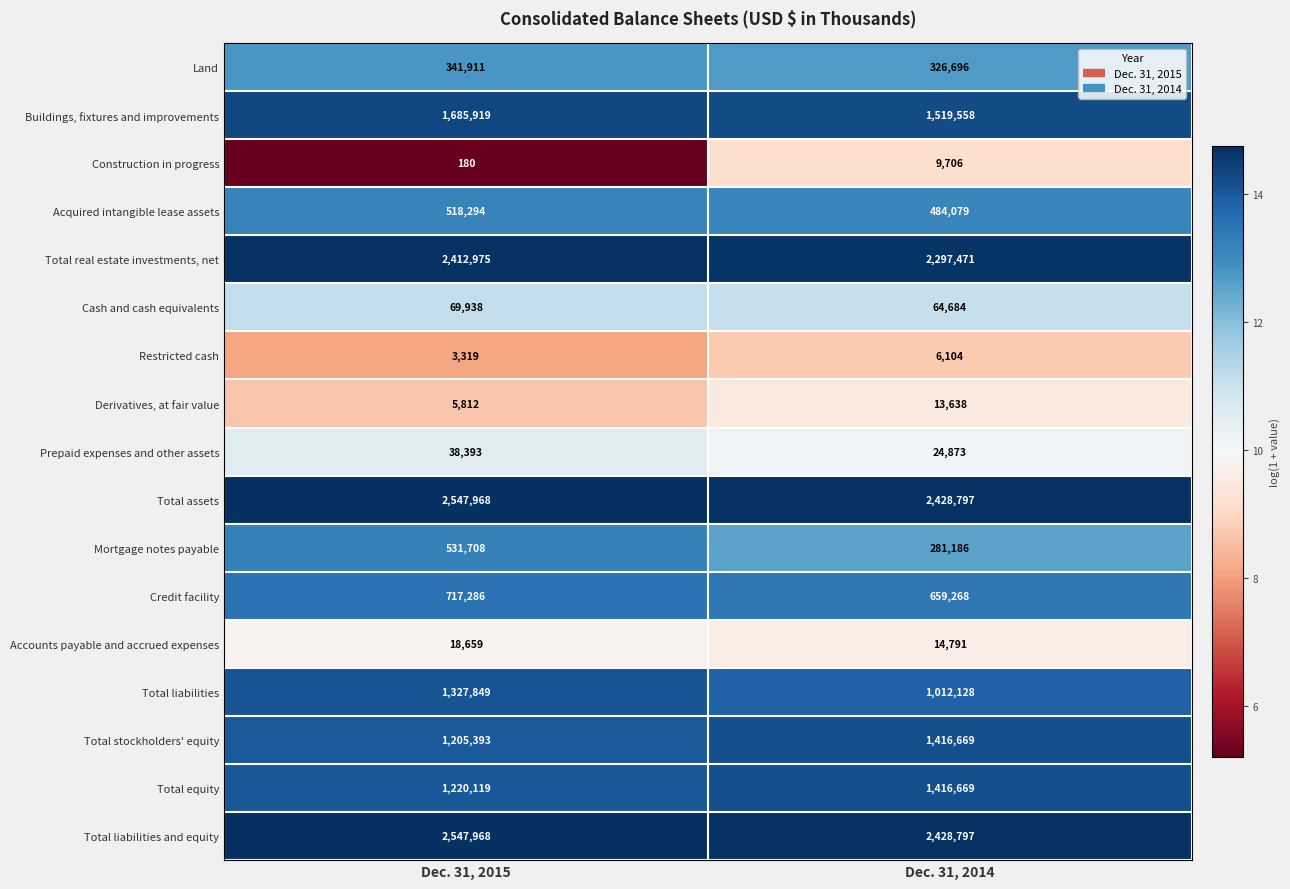

What is the total value across all series at Dec. 31, 2014?

14405114